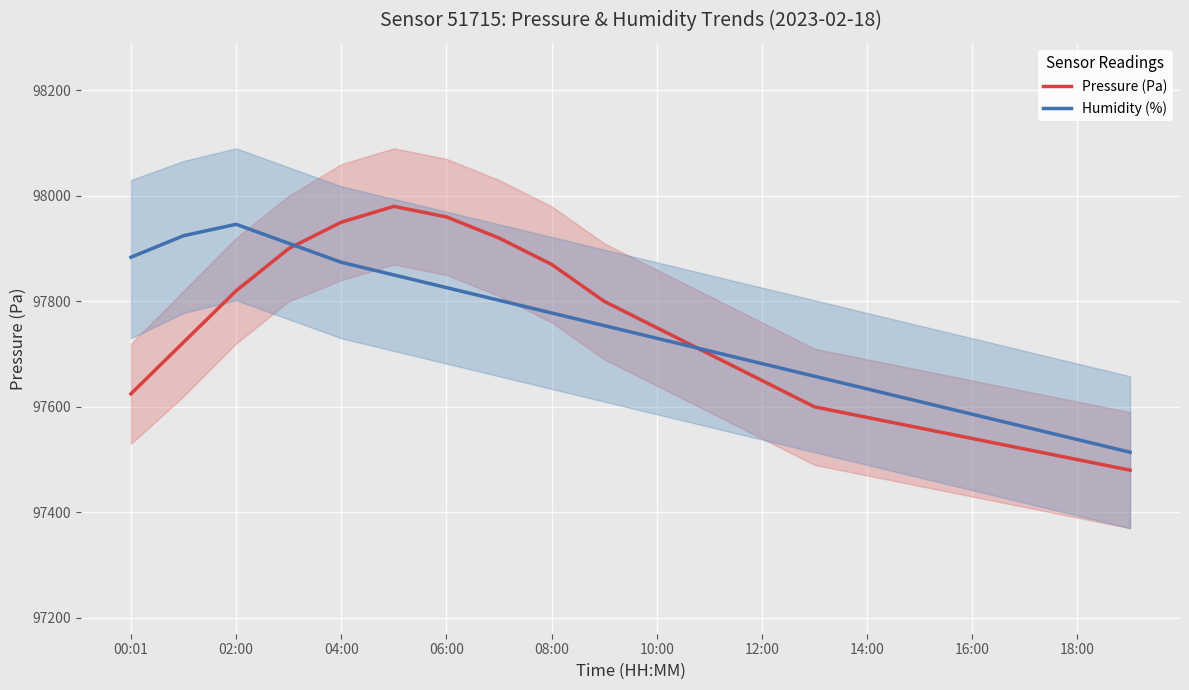

The Humidity (%) series shows 97682.0 at 12:00. True or false?

True